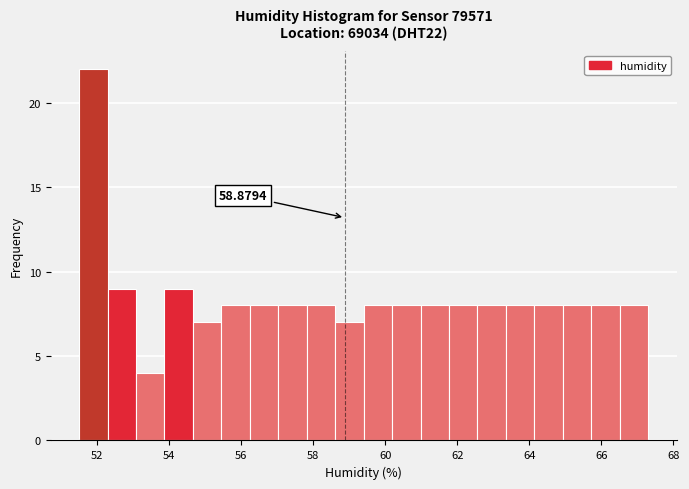

Read against the x-axis, roughly where is the centre of the tallest bar?

51.8